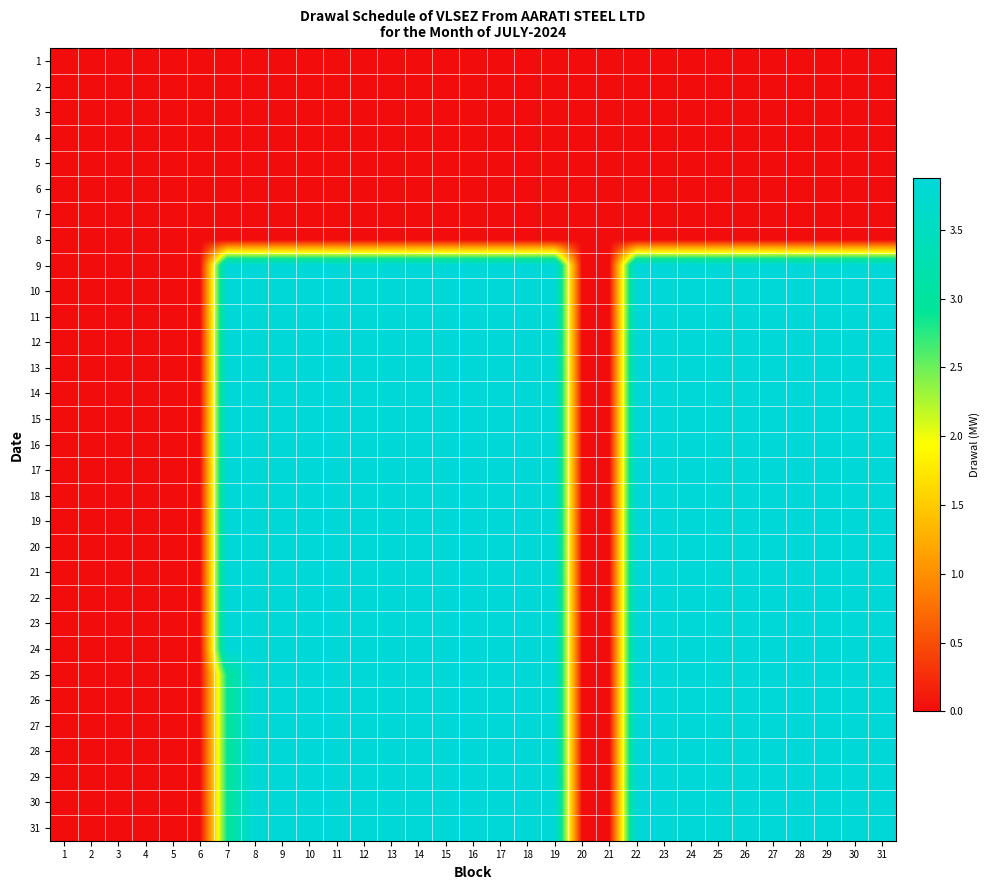

How many distinct data groups are displayed?

31